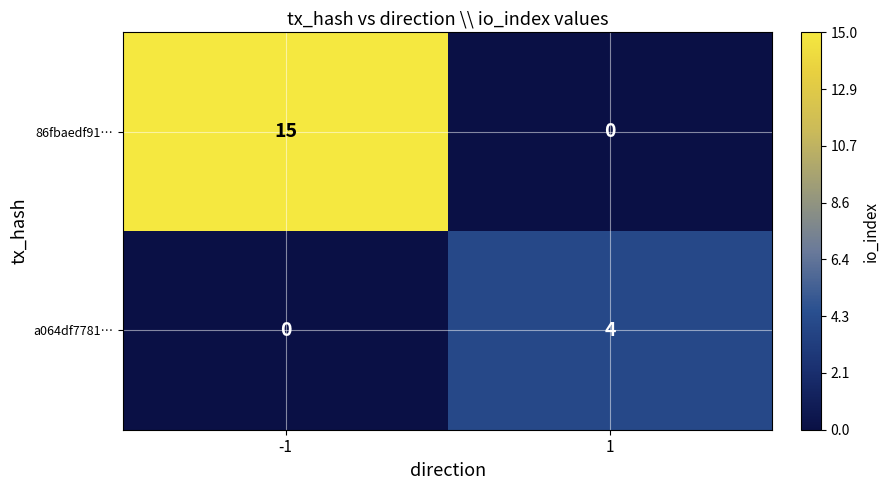

What is the average value of the 86fbaedf91… series?

8